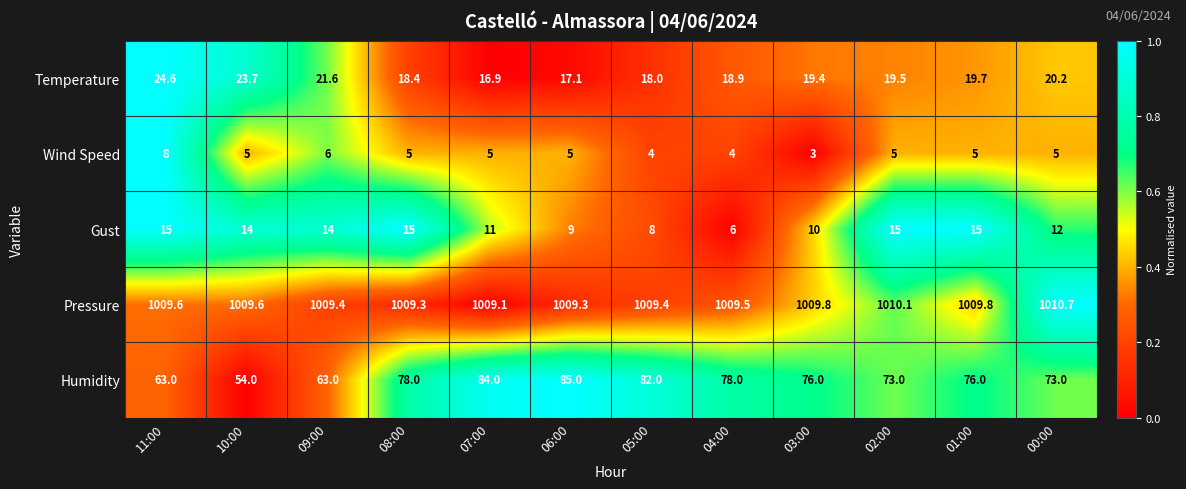

Which series has the widest spread of values?

Humidity